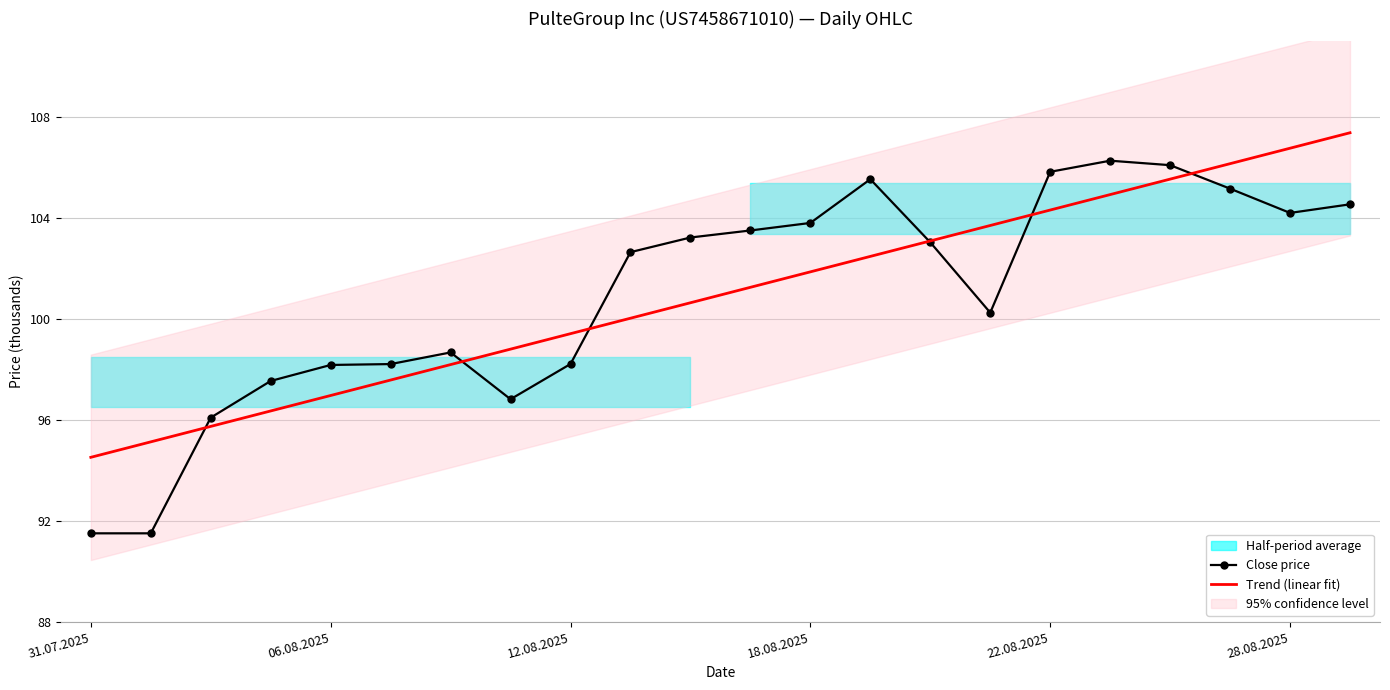

The Trend (linear fit) series shows 66.0 at 22.08.2025. True or false?

False